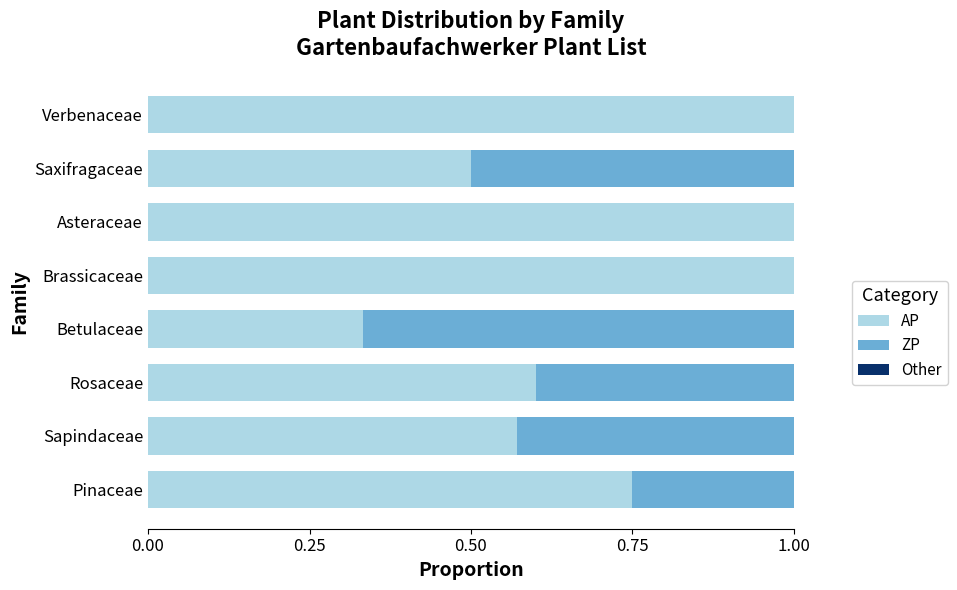

What is the total value across all series at Sapindaceae?

1.0